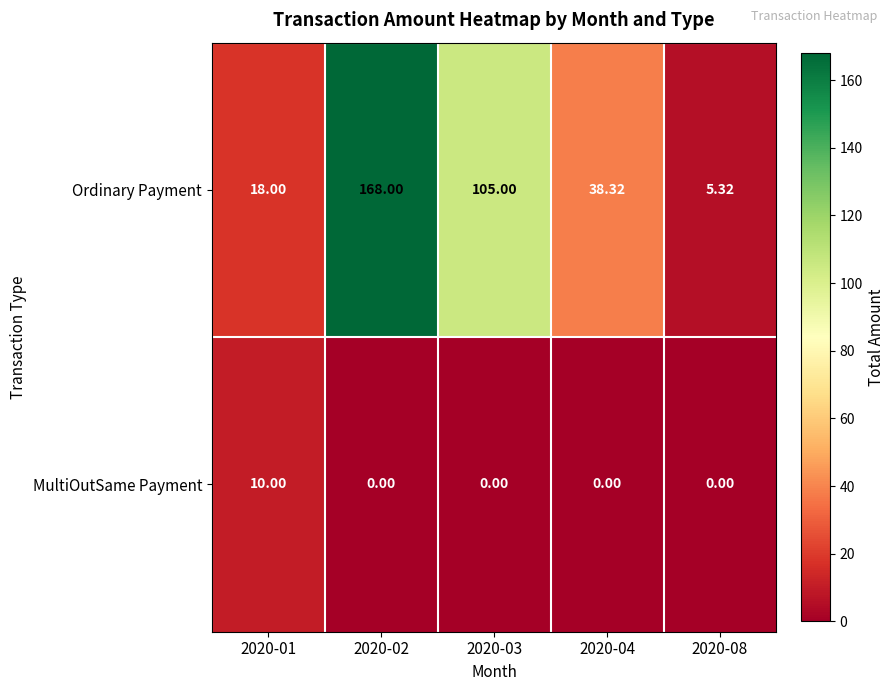

Between 2020-01 and 2020-08, which series saw the biggest shift?

Ordinary Payment